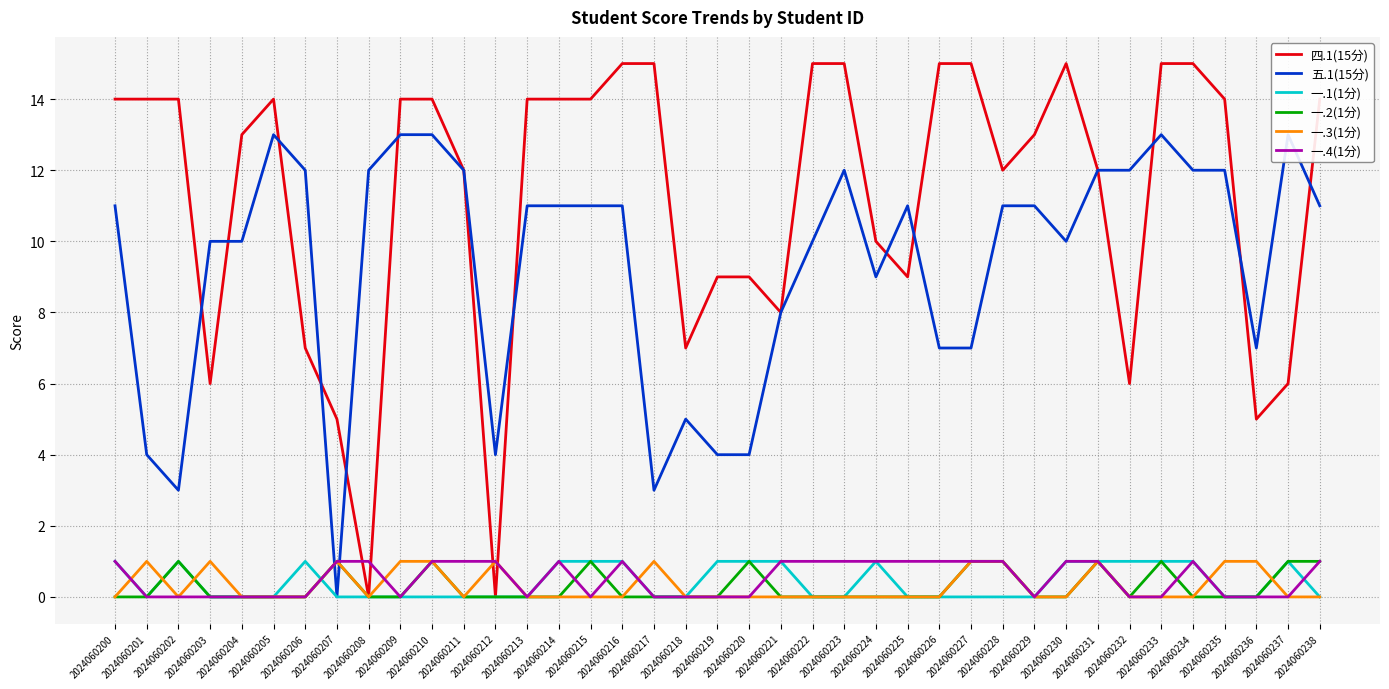

What is the total value across all series at 2024060237?

21